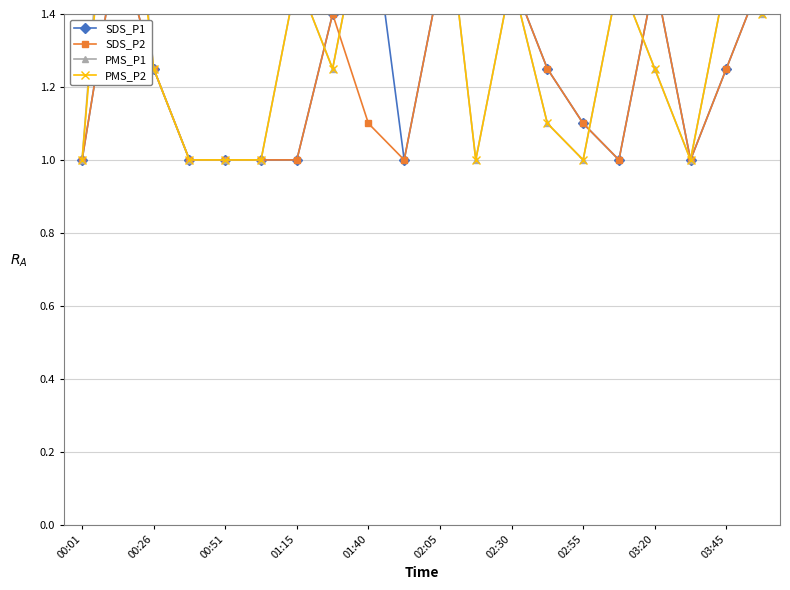

What is the value of the SDS_P2 point at the 17th from the left?

1.5